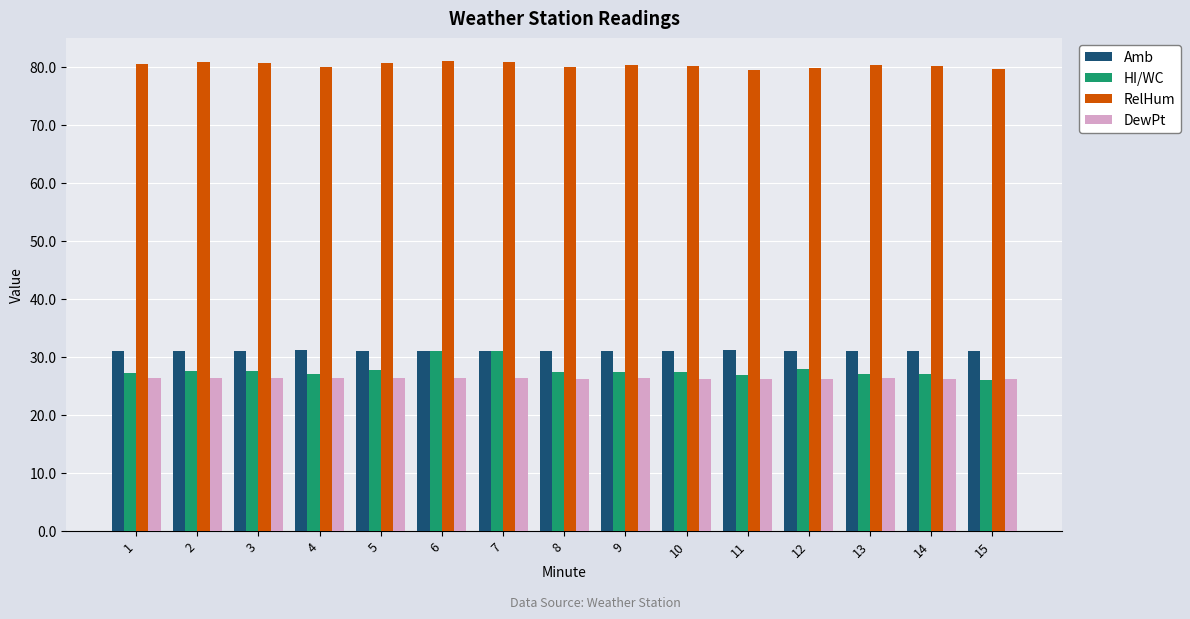

What is the average value of the HI/WC series?

27.7